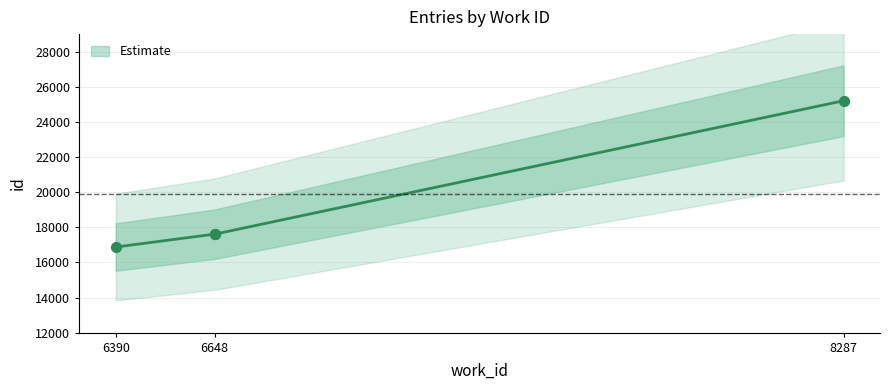

Which has a higher value, 6648 or 6648?

6648